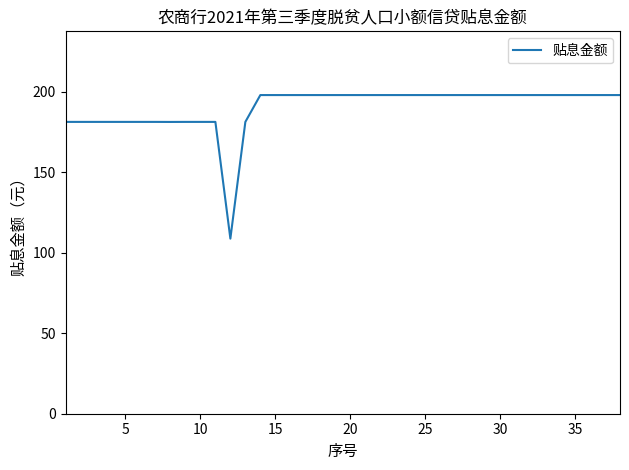

What is the smallest value displayed?

108.8